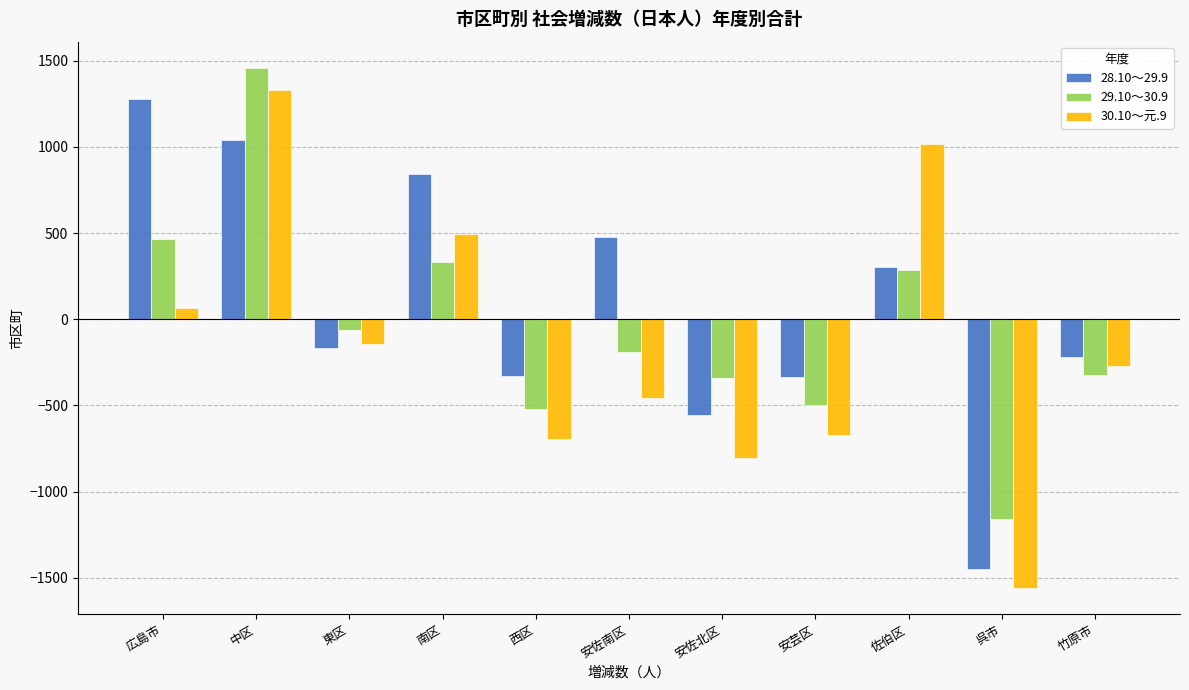

List the series in order of their overall mean, lowest first.

30.10～元.9, 29.10～30.9, 28.10～29.9